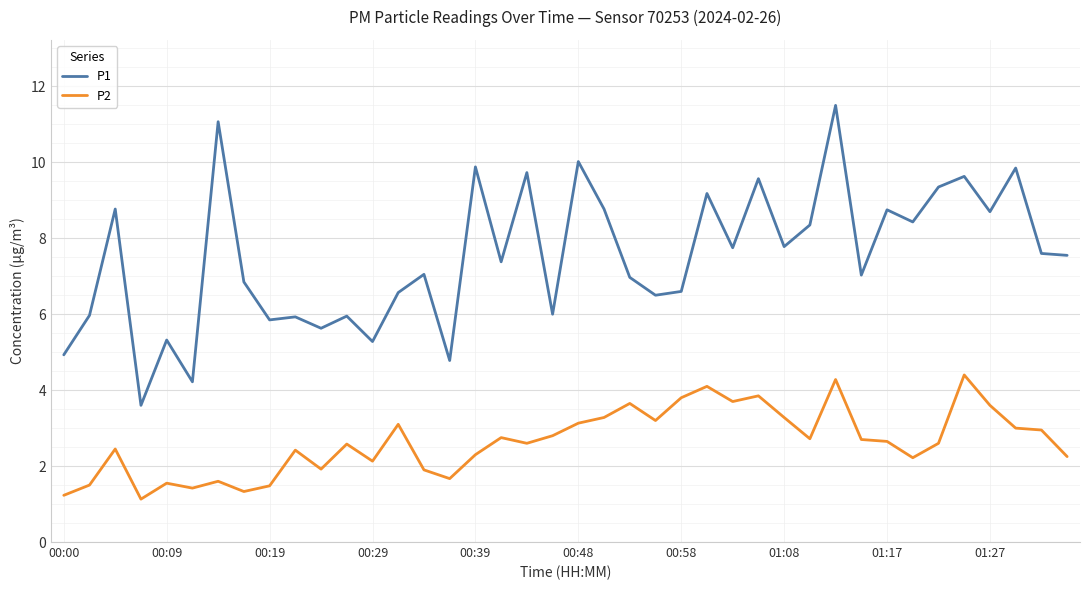

What is the minimum value for P2?

1.1